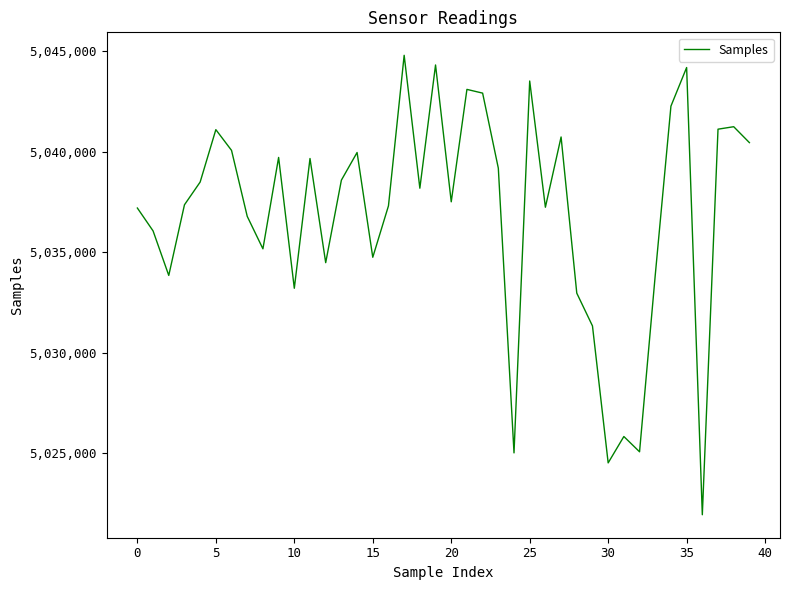

What is the maximum value shown in the chart?

5044802